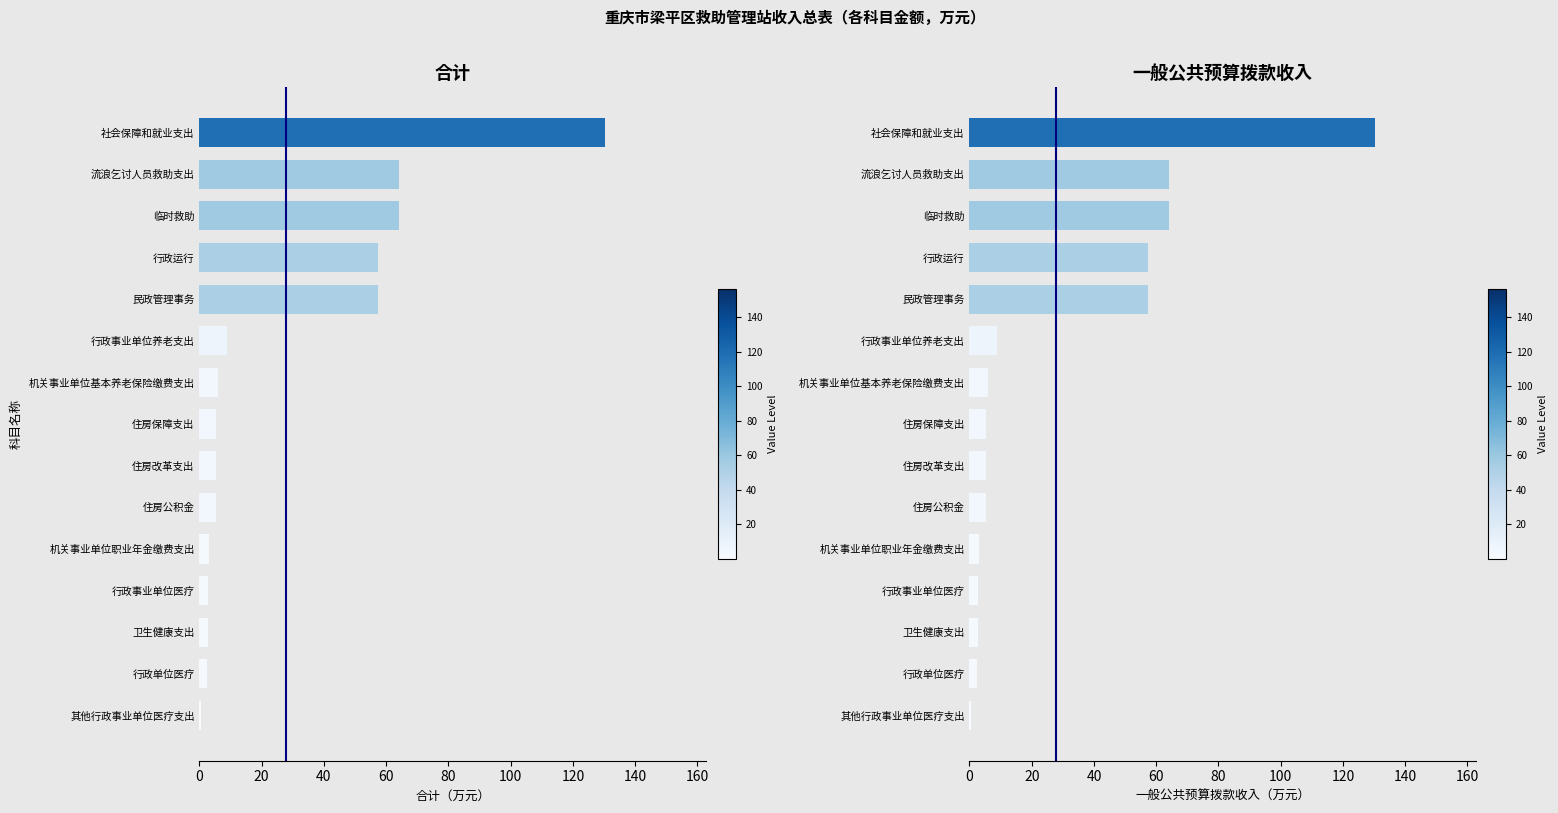

Is it true that 一般公共预算拨款收入 equals 3.2 at 行政单位医疗?

False